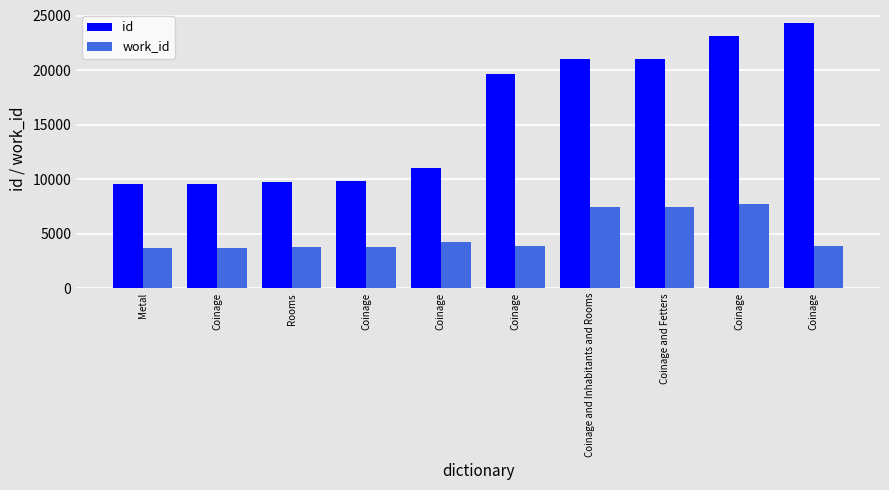

How many groups of bars are there?

10